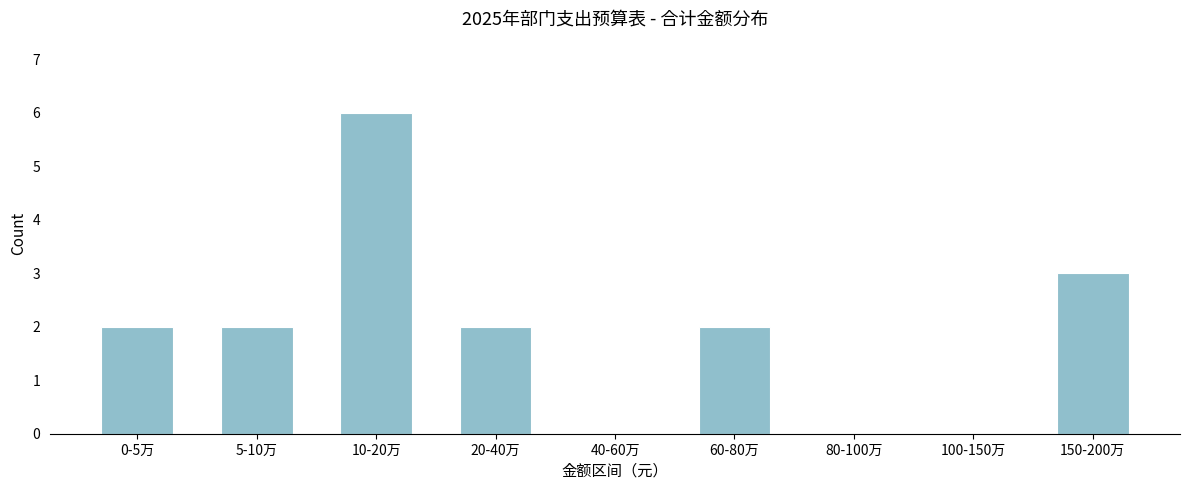

Reading left to right, list all the values displayed in this chart.

0-5万=2	5-10万=2	10-20万=6	20-40万=2	40-60万=0	60-80万=2	80-100万=0	100-150万=0	150-200万=3